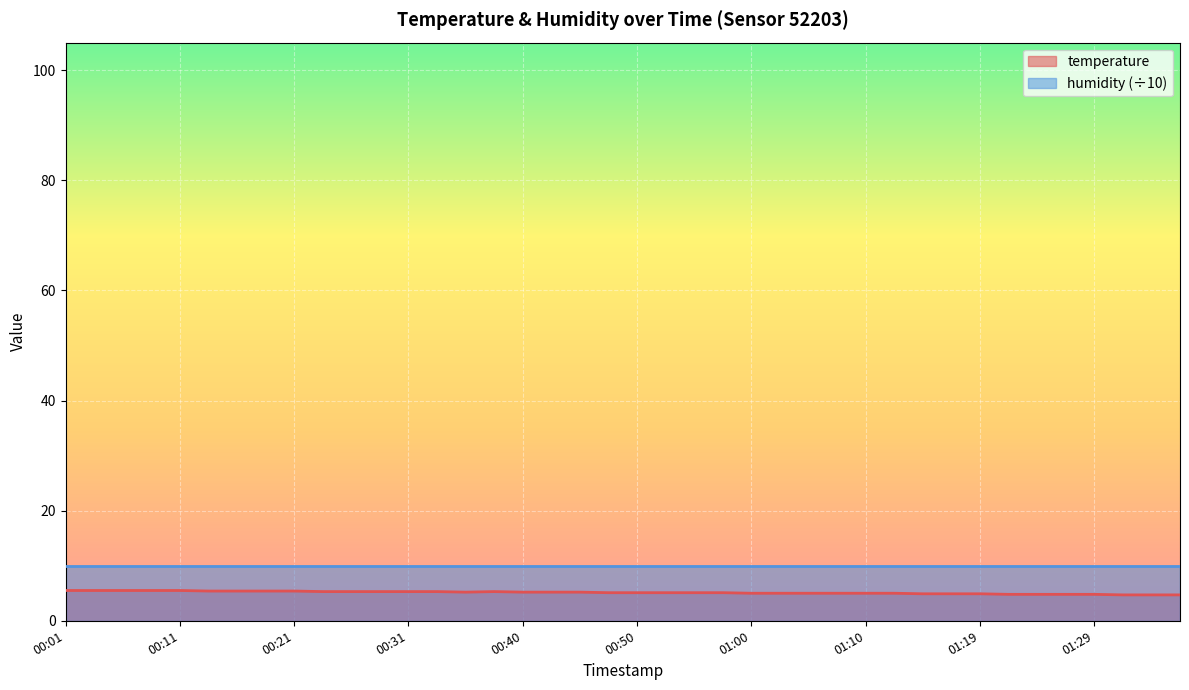

List the labels in order of value, largest first.

00:01, 00:04, 00:06, 00:09, 00:11, 00:13, 00:16, 00:18, 00:21, 00:23, 00:26, 00:28, 00:31, 00:33, 00:38, 00:36, 00:40, 00:43, 00:45, 00:48, 00:50, 00:53, 00:55, 00:58, 01:00, 01:02, 01:05, 01:07, 01:10, 01:12, 01:15, 01:17, 01:19, 01:22, 01:24, 01:27, 01:29, 01:32, 01:34, 01:36